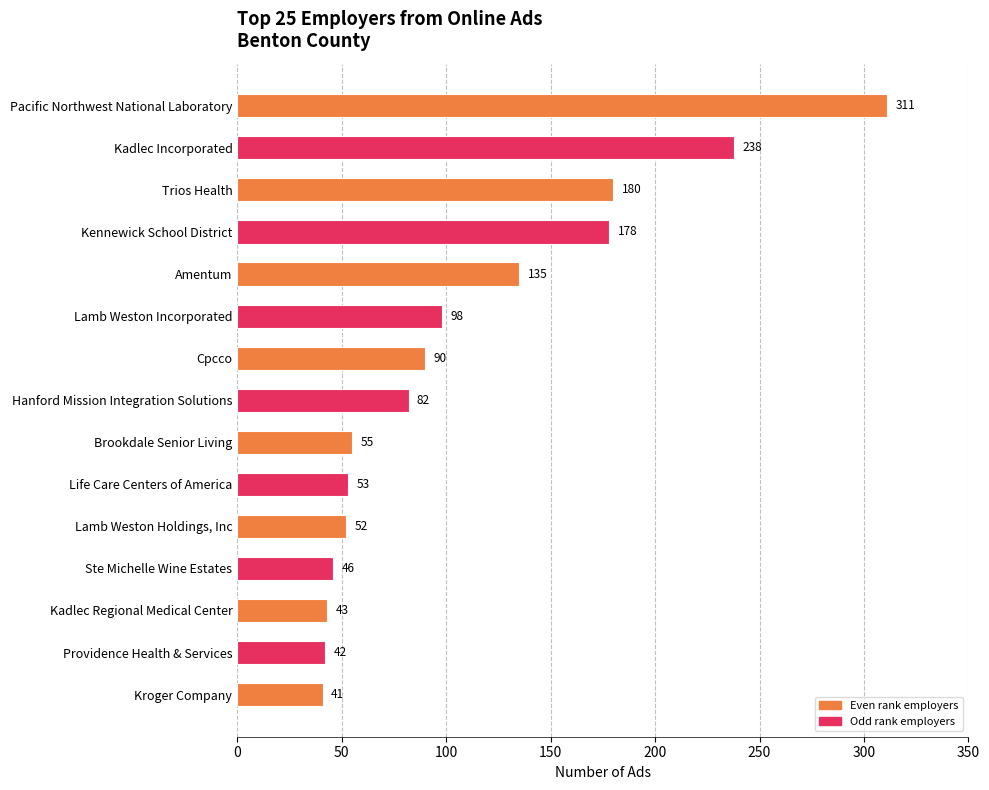

The chart shows a value of 98 at Lamb Weston Incorporated. True or false?

True